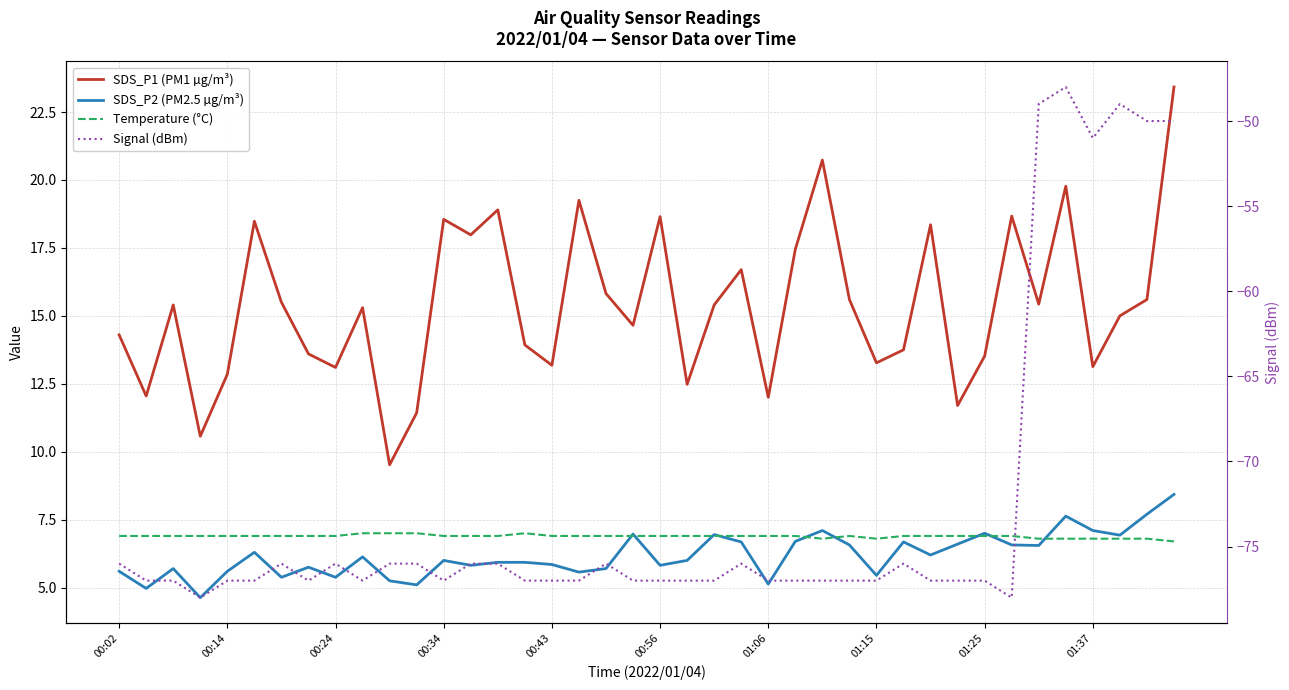

List the labels in order of SDS_P1 (PM1 µg/m³) value, largest first.

39, 26, 35, 17, 14, 33, 20, 12, 00:56, 30, 13, 25, 23, 18, 27, 38, 01:06, 34, 00:24, 22, 01:37, 37, 19, 00:02, 15, 29, 01:15, 32, 28, 16, 36, 01:25, 00:43, 21, 00:14, 24, 31, 11, 00:34, 10